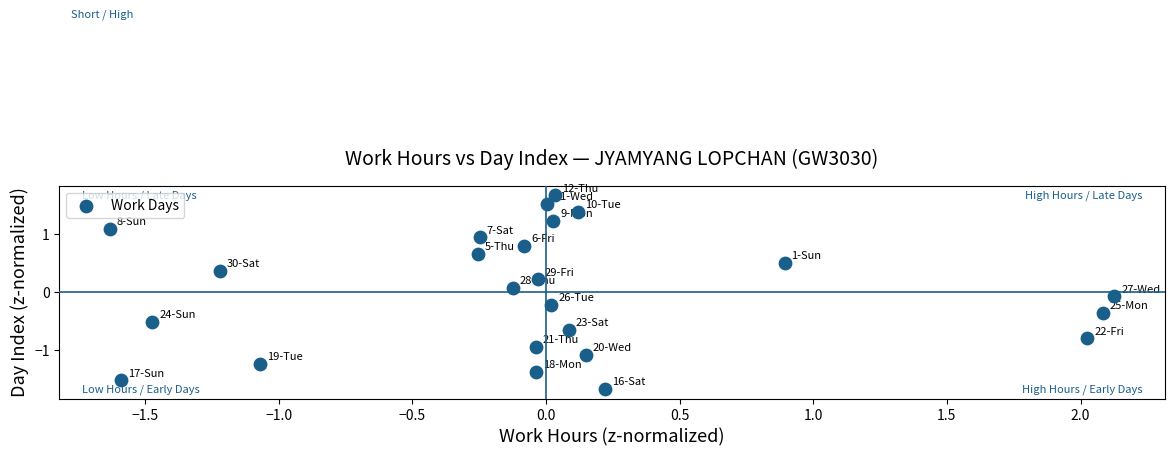

What is the range of Y values (max minus min)?

3.3